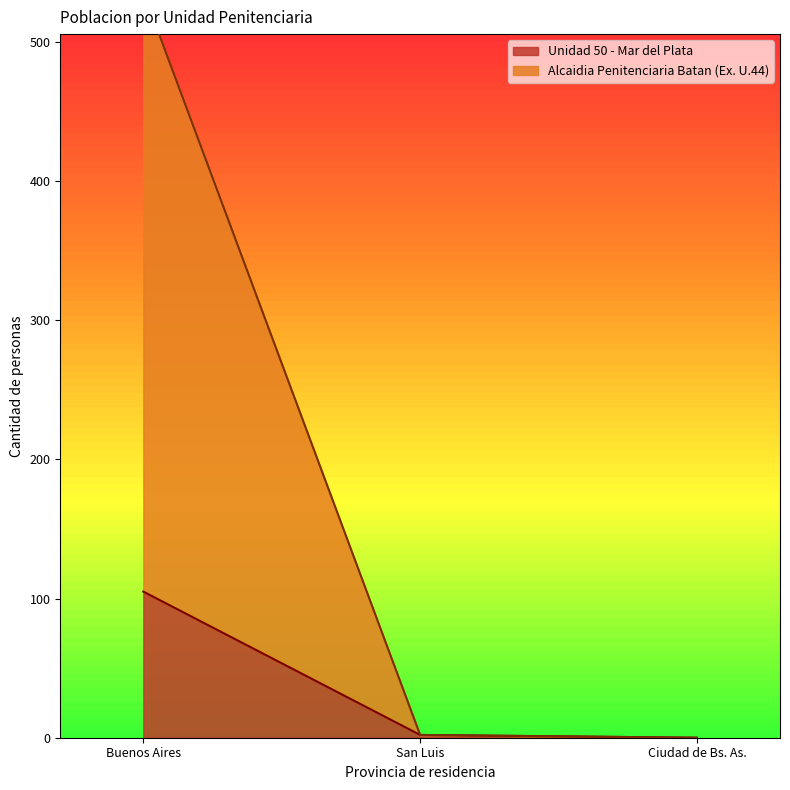

What is the average value of the Alcaidia Penitenciaria Batan (Ex. U.44) series?

179